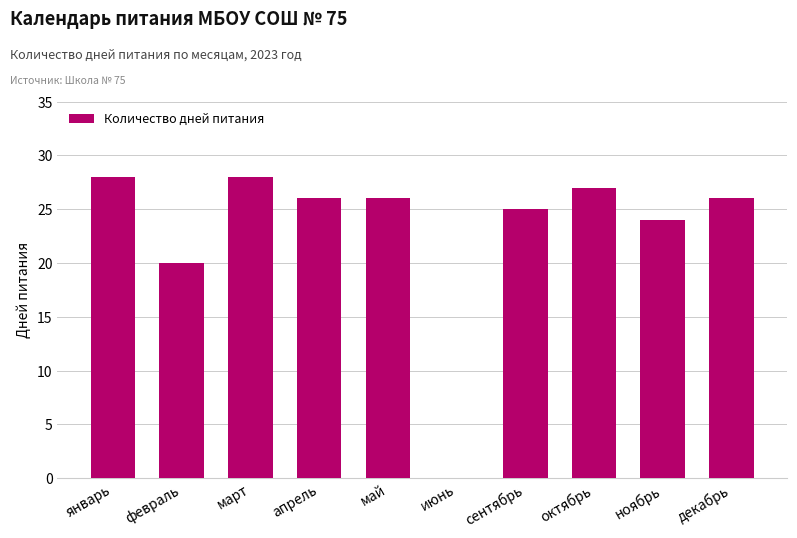

Are the bars grouped side by side (vs. stacked)?

No